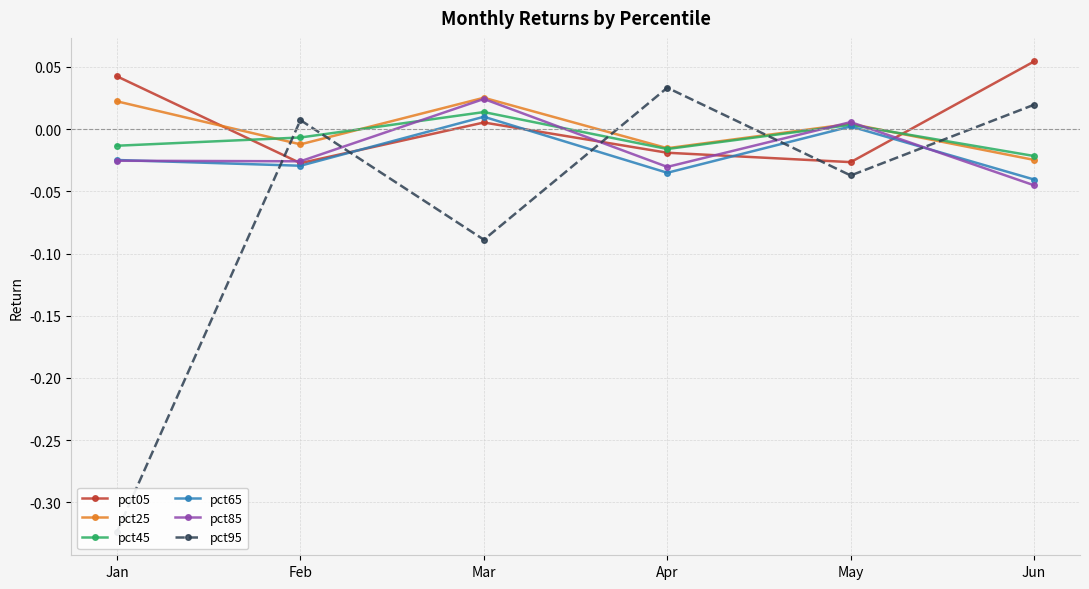

Which category has the lowest value across all series?

Jan